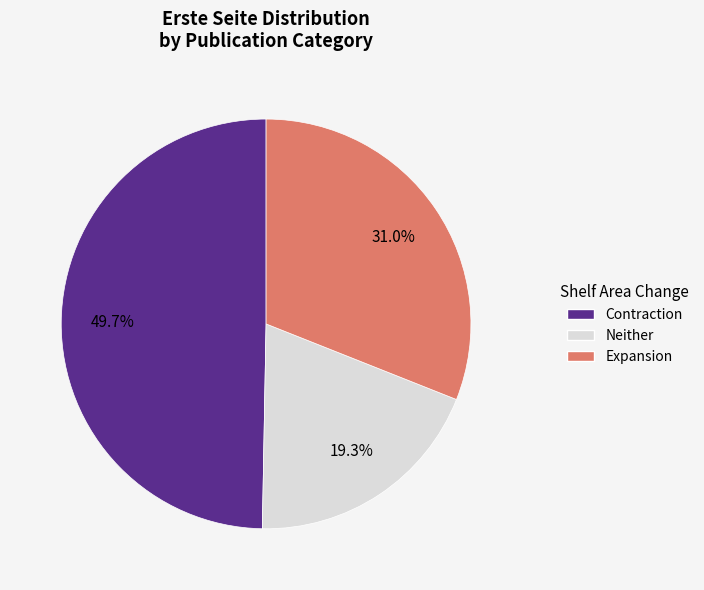

To the nearest percent, what is the difference between the largest and smallest slice percentages?

30%